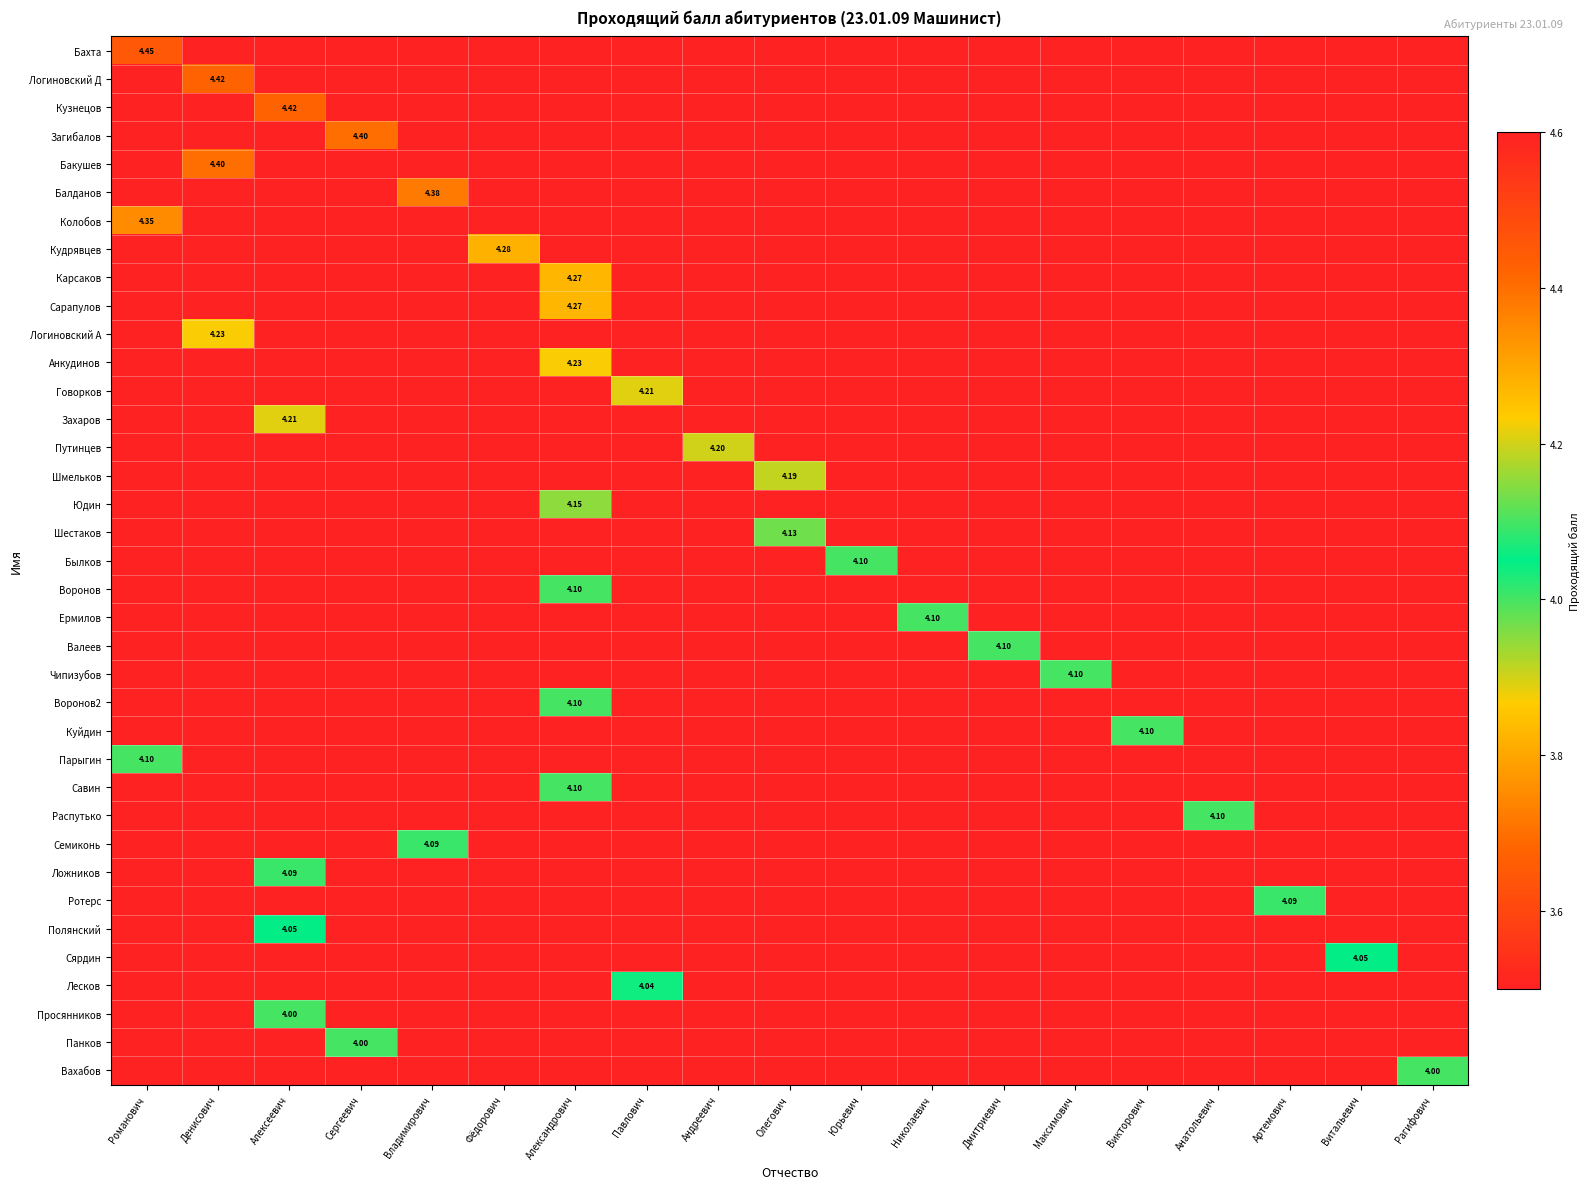

True or false: Семиконь has a value of 5.1 at Александрович.

False